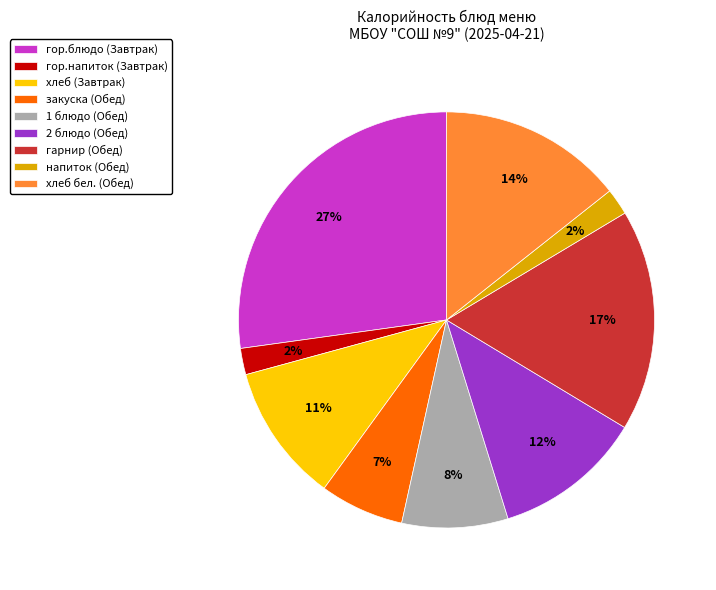

What percentage is the 2 блюдо (Обед) slice, to the nearest percent?

12%